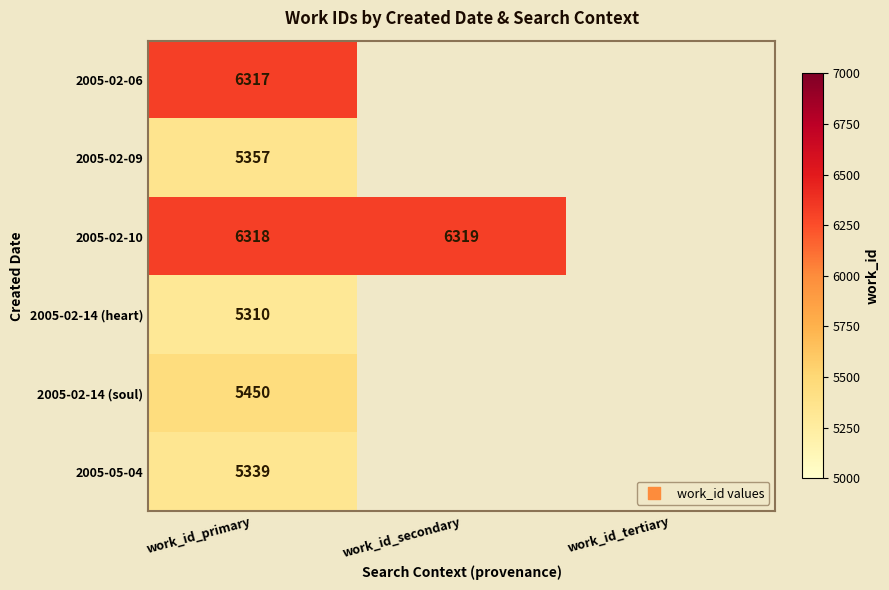

Between work_id_primary and work_id_secondary, which is larger?

work_id_secondary